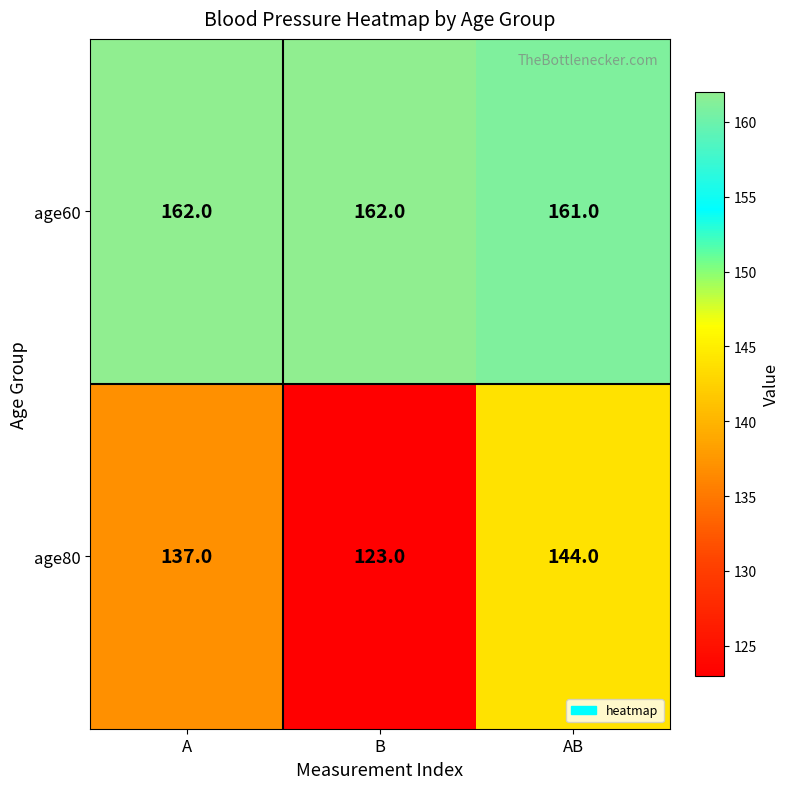

Which series has the largest total across all categories?

age60